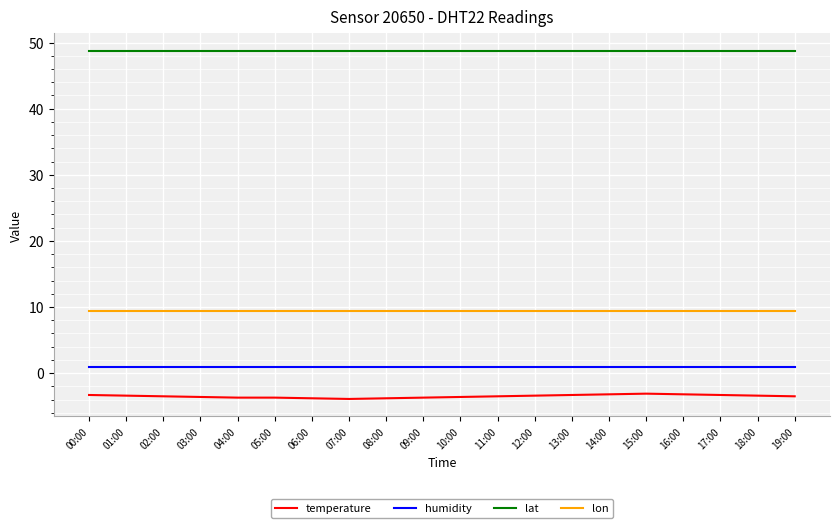

How many lines are shown in the chart?

4